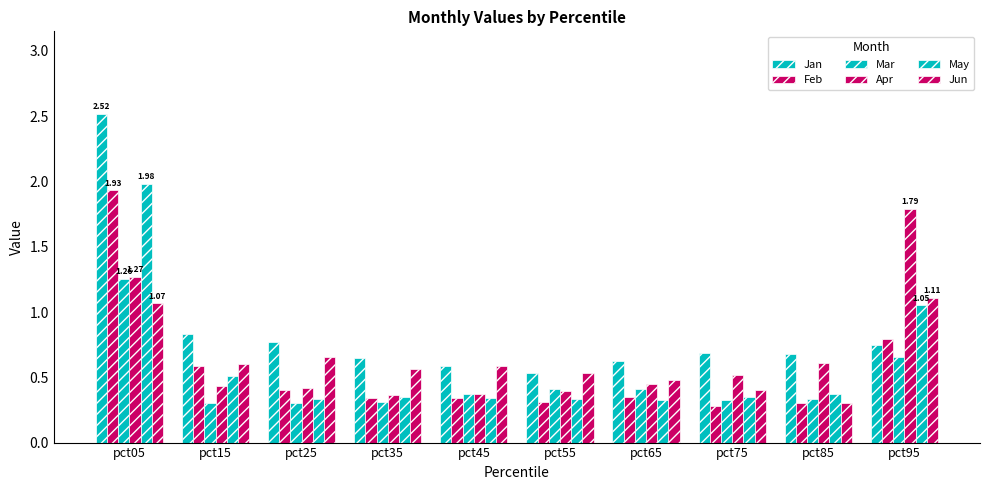

Does the chart contain stacked bars?

No